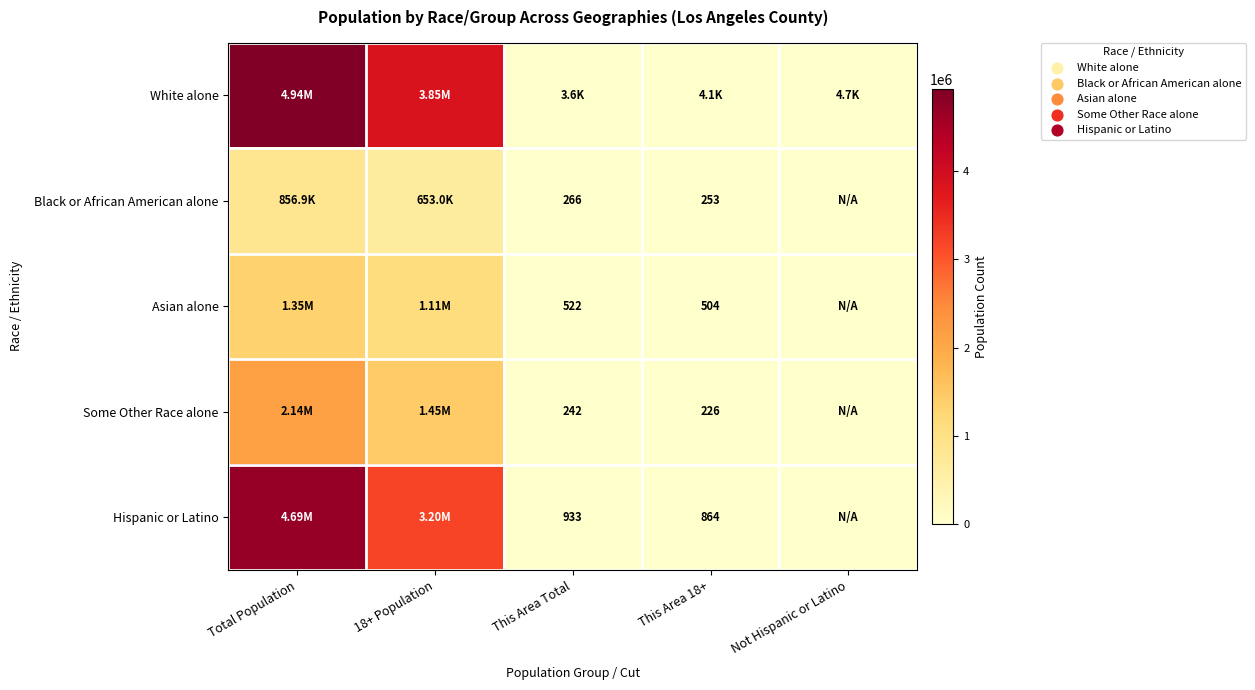

At how many categories does at least one series exceed 1010366?

2